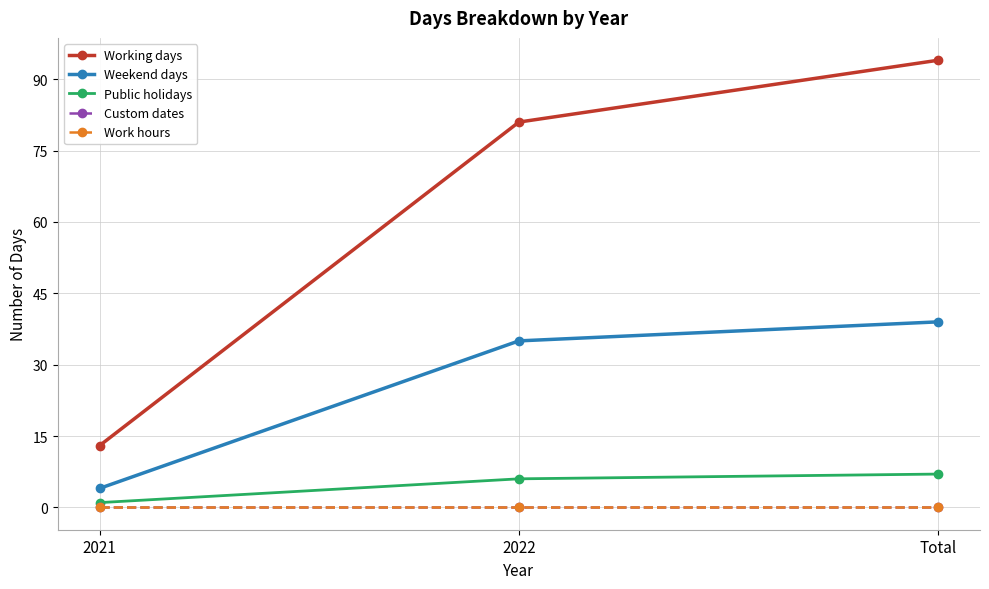

What is the difference between the highest and lowest values at 2021?

13